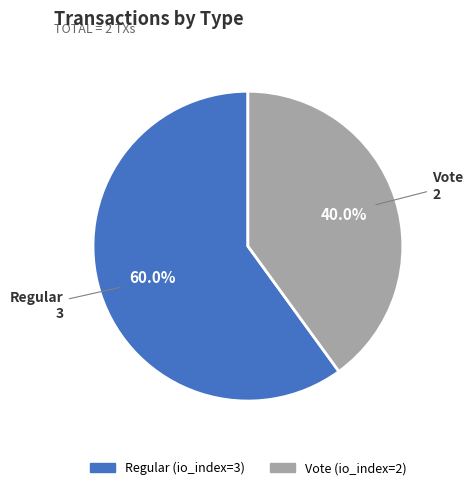

Is the sum of Vote and Regular greater than half?

Yes